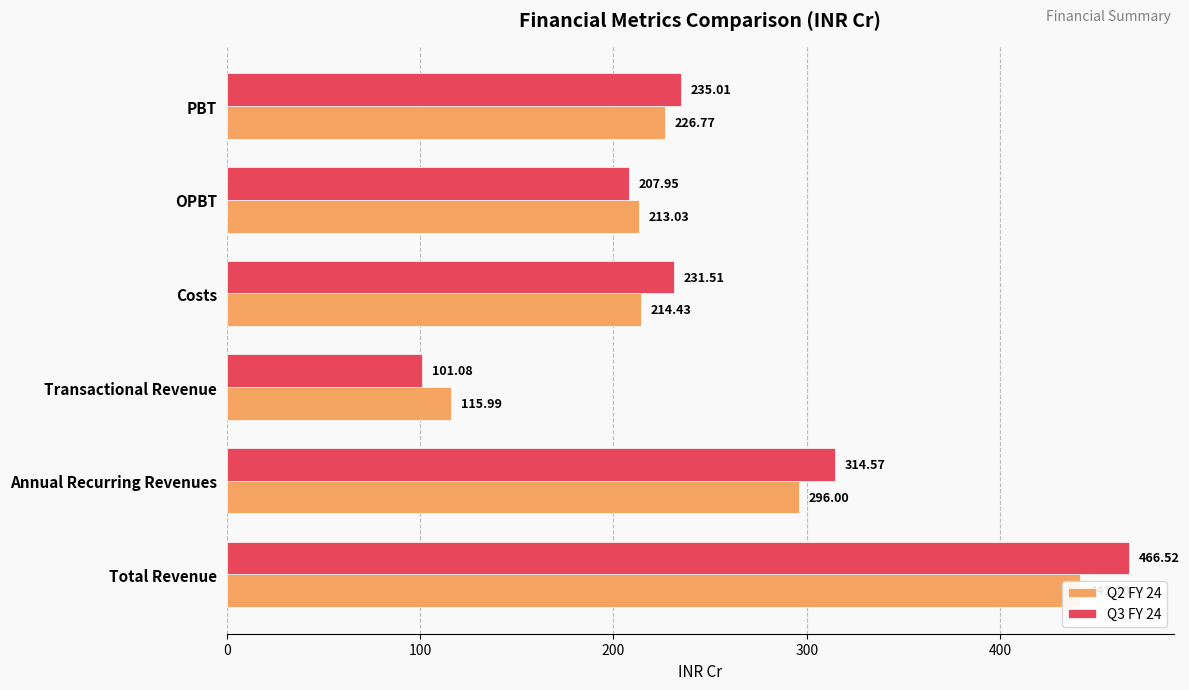

Between Transactional Revenue and OPBT, which series saw the biggest shift?

Q3 FY 24